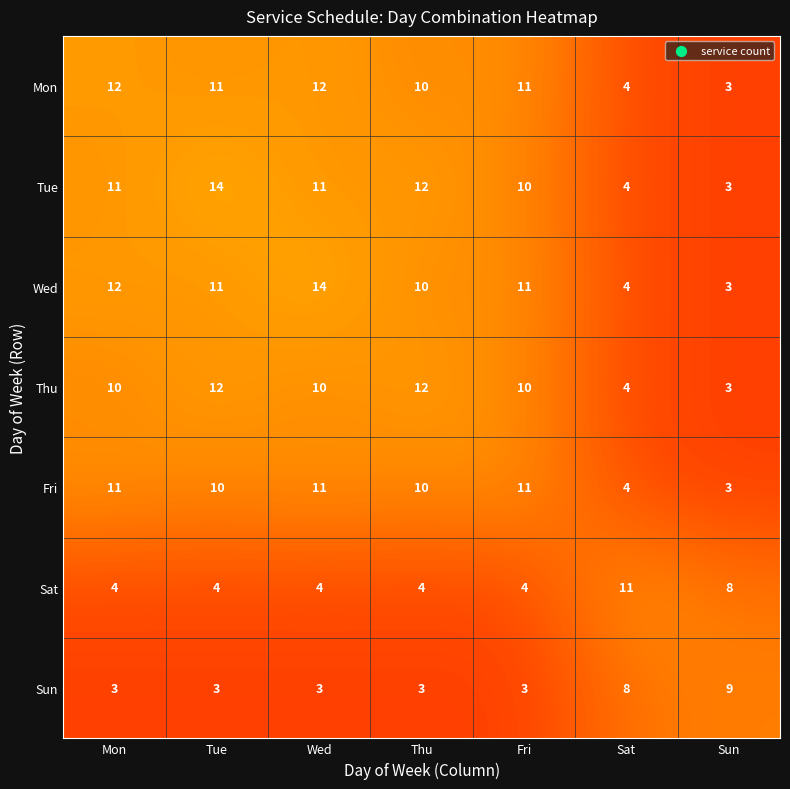

At which label does Sat reach its peak?

Sat